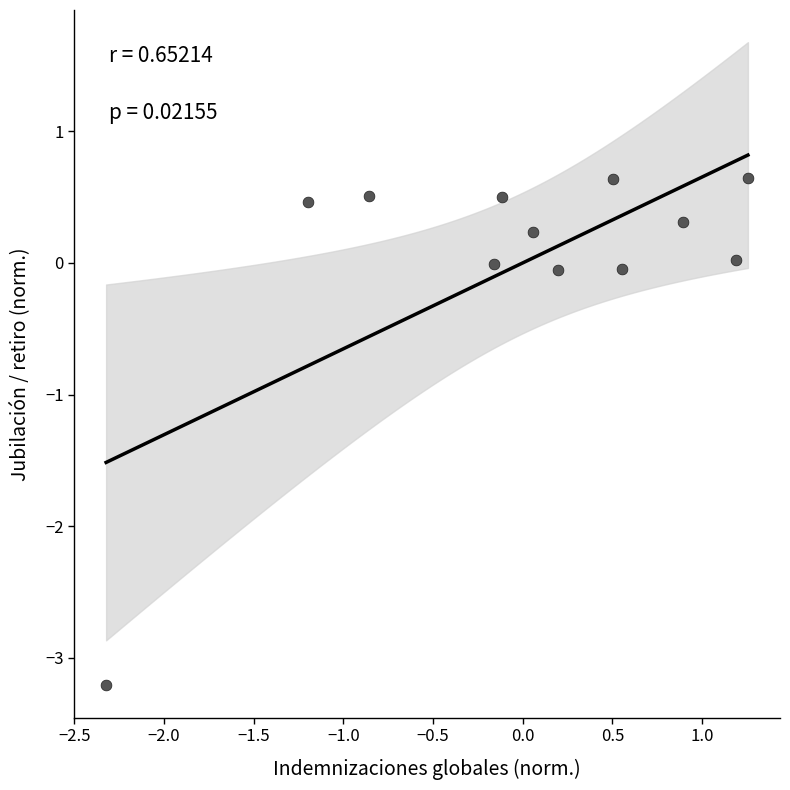

What is the range of X values (max minus min)?

3.6